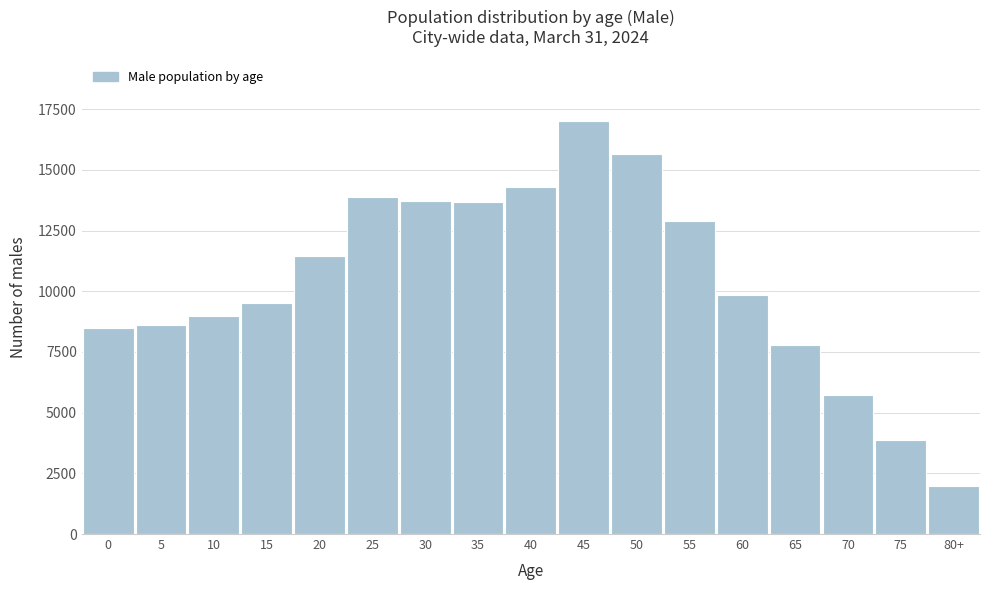

The chart shows a value of 2671 at 0. True or false?

False